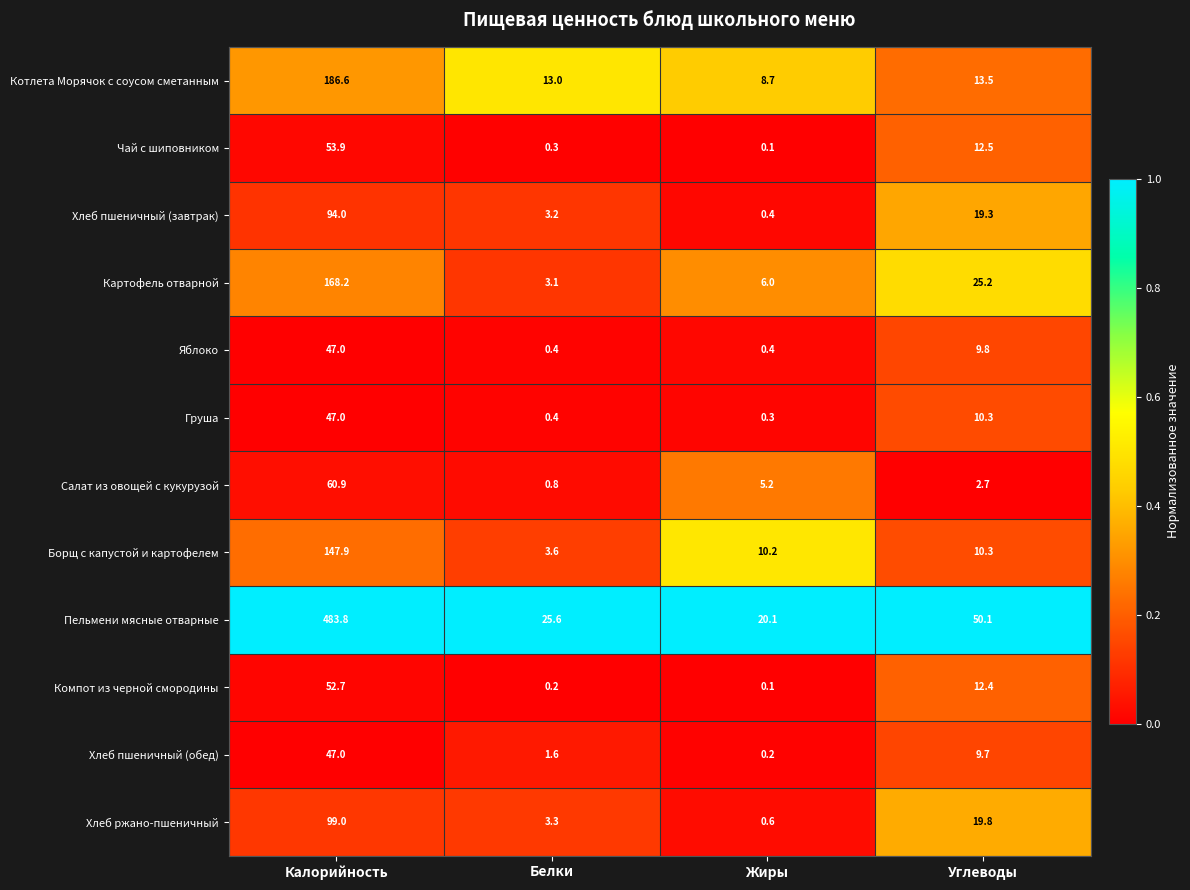

Which series has the largest range (max minus min)?

Пельмени мясные отварные